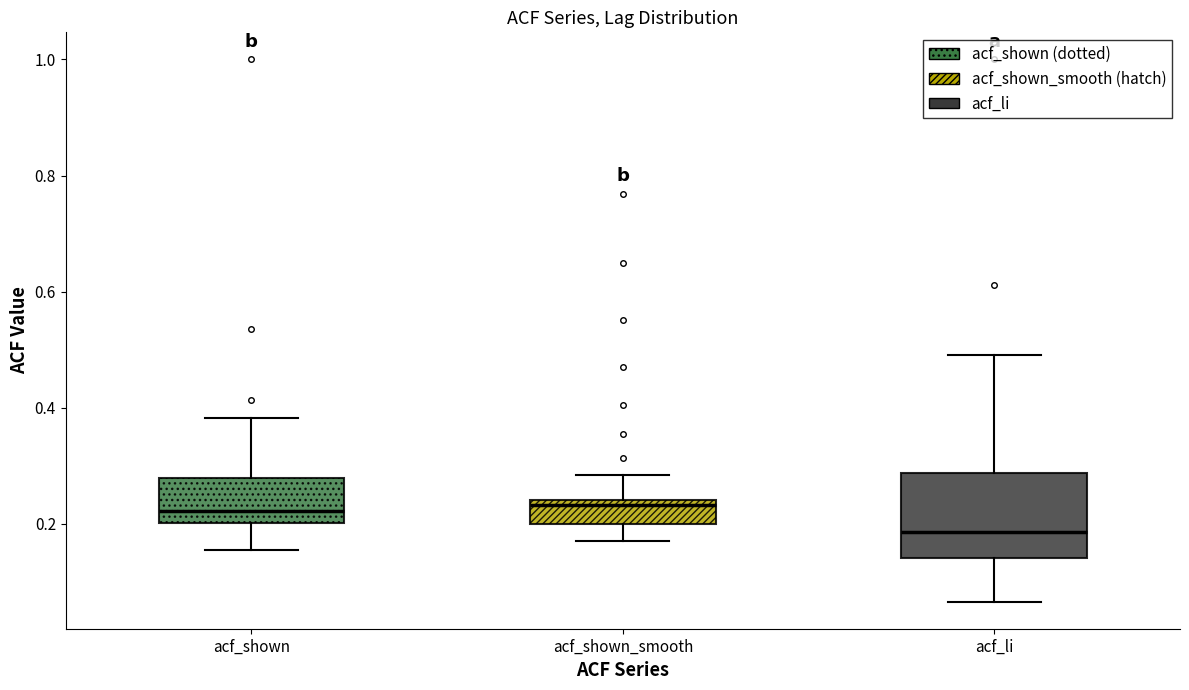

Reading left to right, transcribe this box plot: for each box, give where its median line is, the range the box spans, and where its two whiskers end, as read against the y-axis. The values are not printed on the chart, so give them approximately, as read against the axis.

acf_shown: median 0.22, box 0.20 to 0.28, whiskers 0.16 to 0.38
acf_shown_smooth: median 0.24 (just below the box's upper edge), box 0.20 to 0.24, whiskers 0.18 to 0.28
acf_li: median 0.18, box 0.14 to 0.28, whiskers 0.06 to 0.50